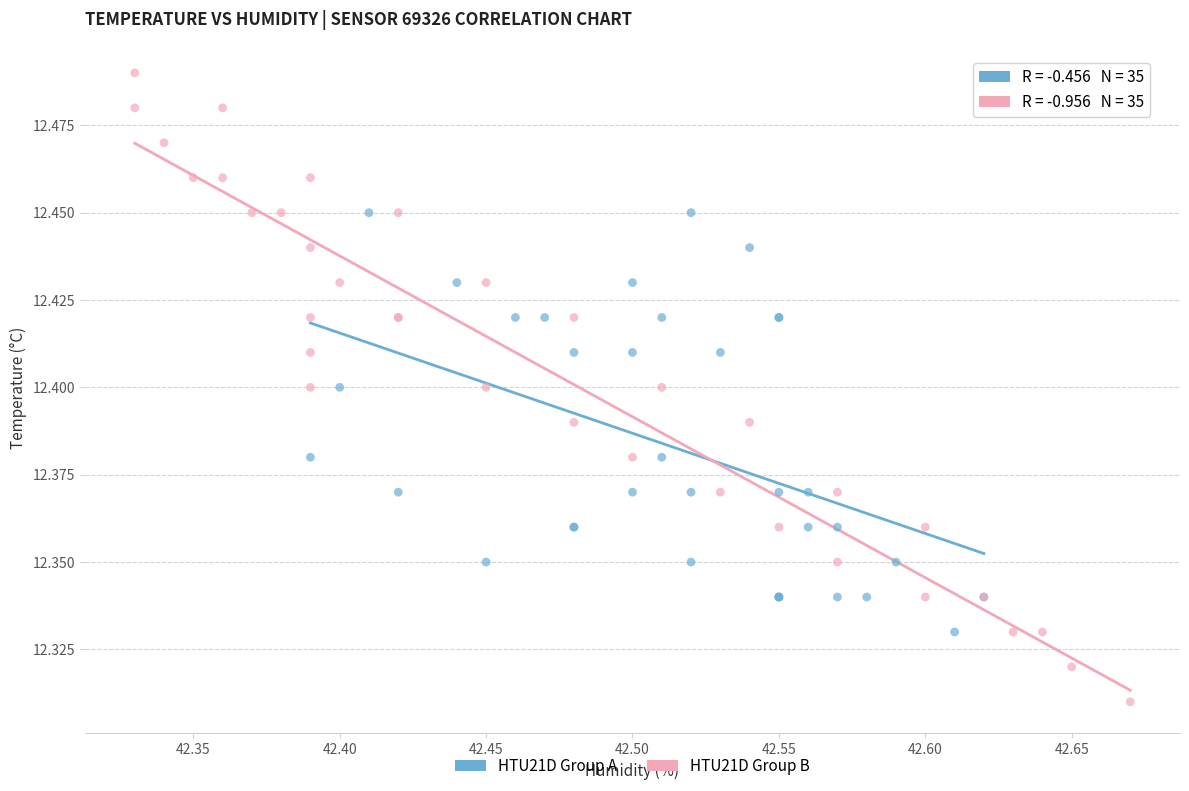

Which series contains the lowest Y value?

HTU21D Group B